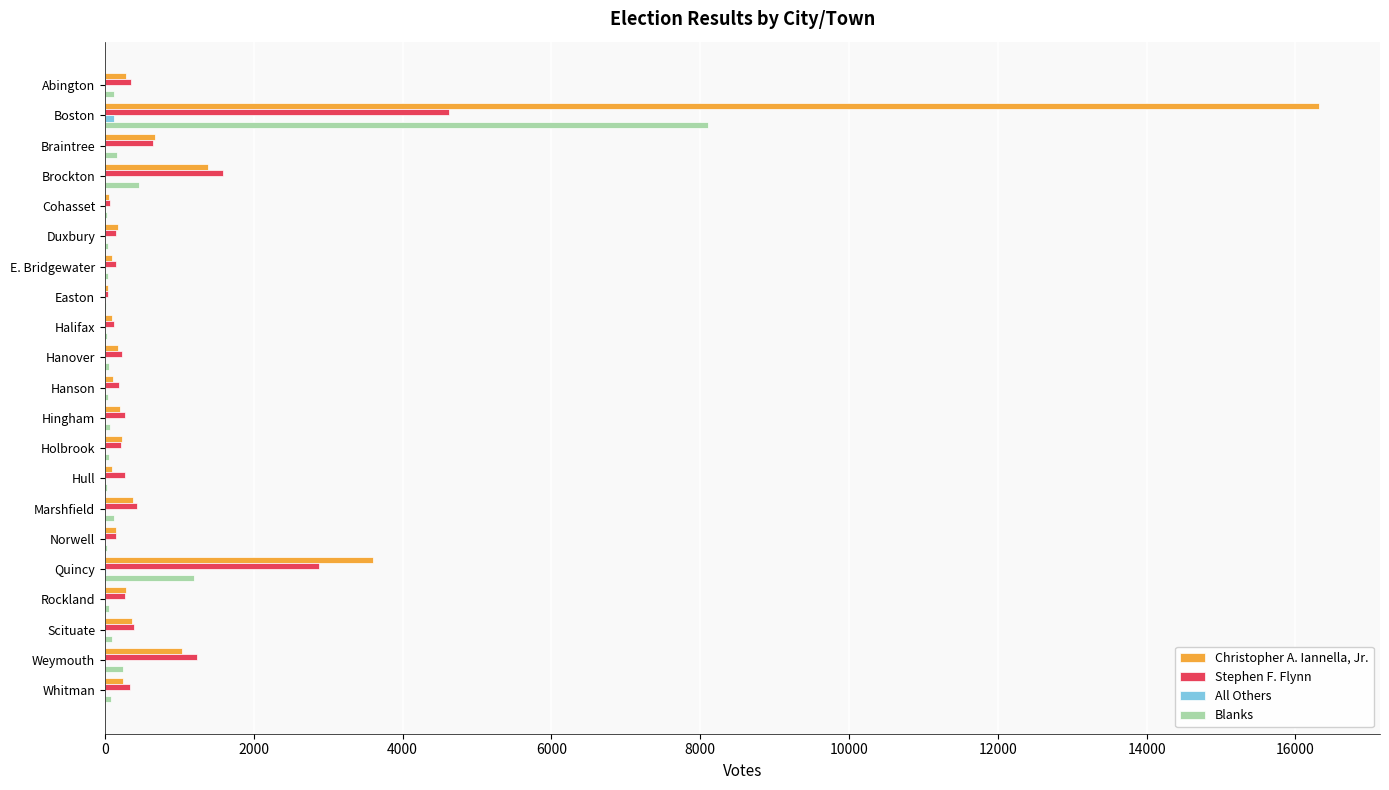

What is the maximum value shown in the chart?

16320